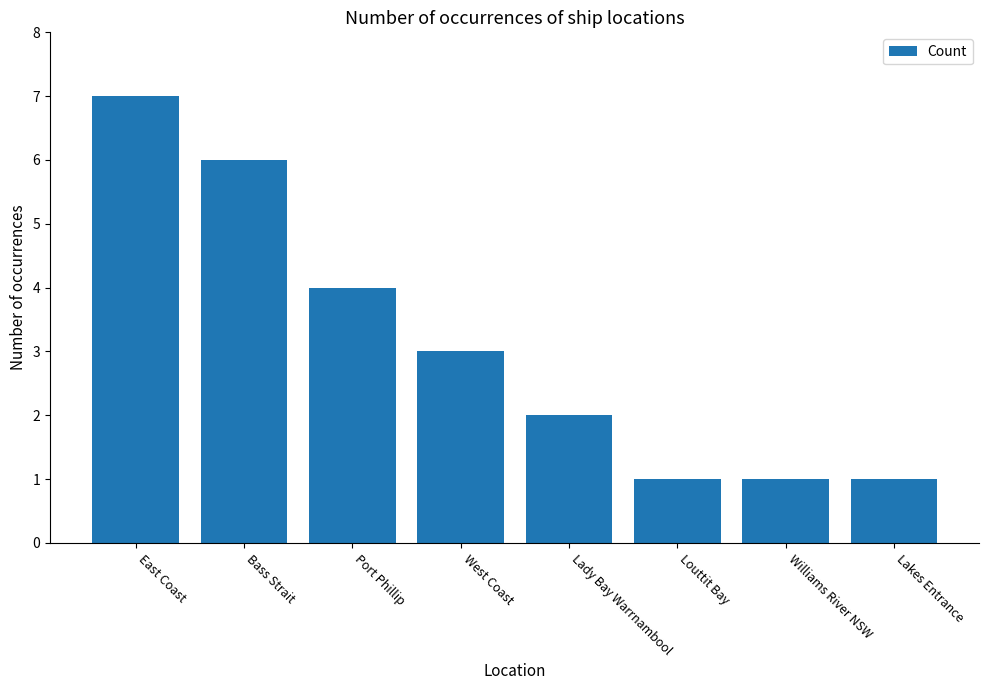

What is the greatest value displayed?

7